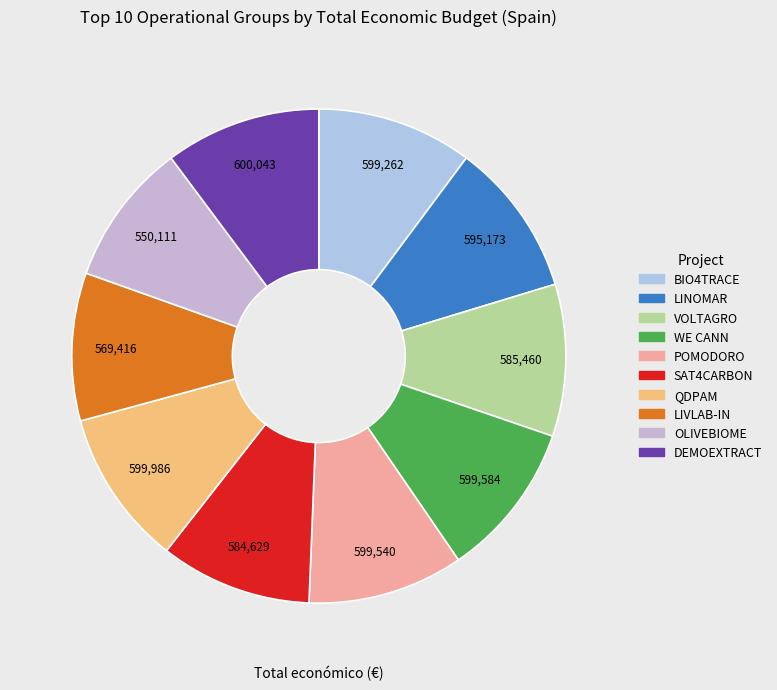

Which slice is the largest?

DEMOEXTRACT